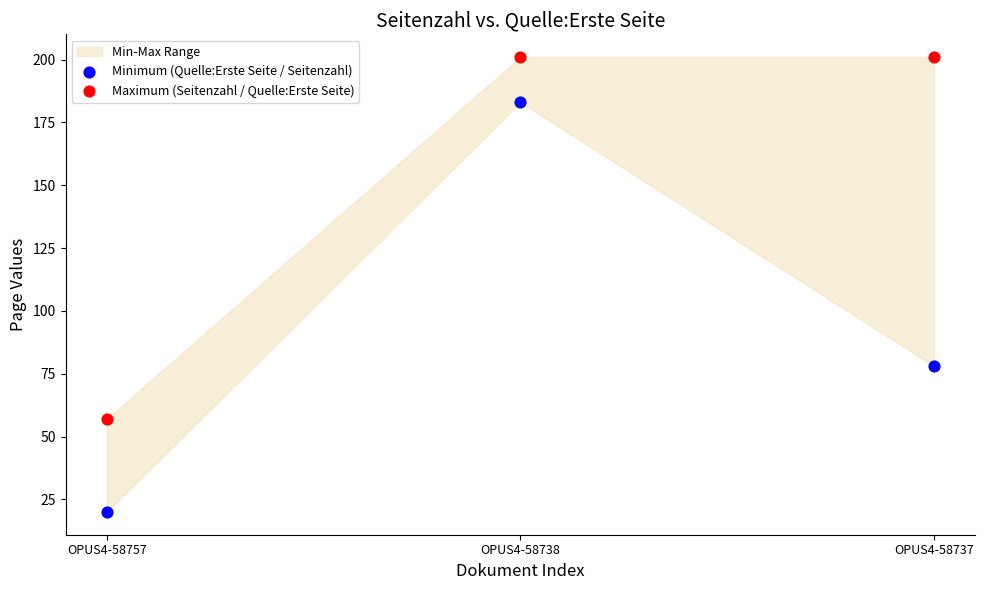

In the Minimum (Quelle:Erste Seite / Seitenzahl) series, what Y value is closest to 101?

78